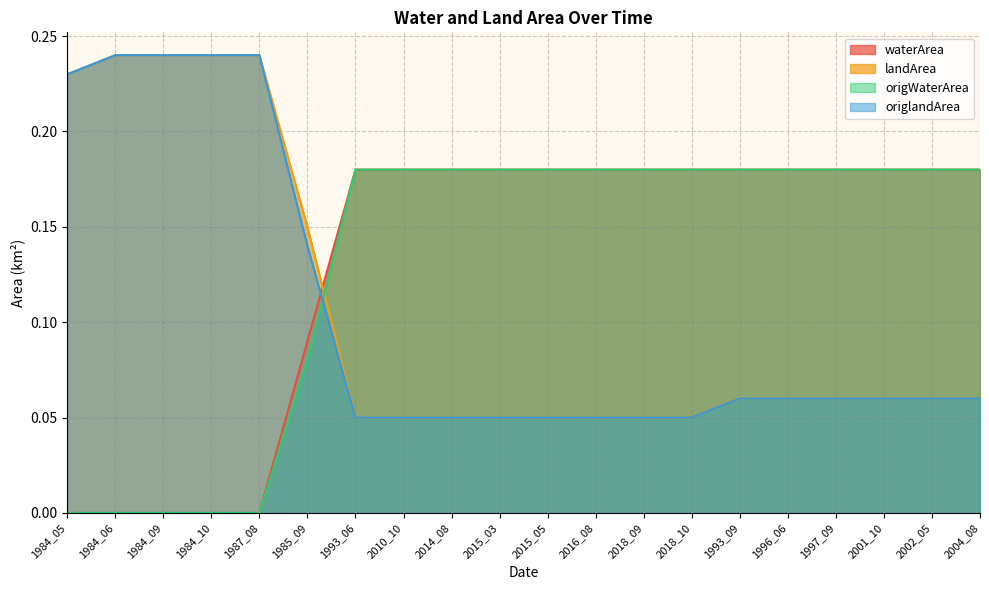

At which label does origlandArea reach its peak?

1984_06